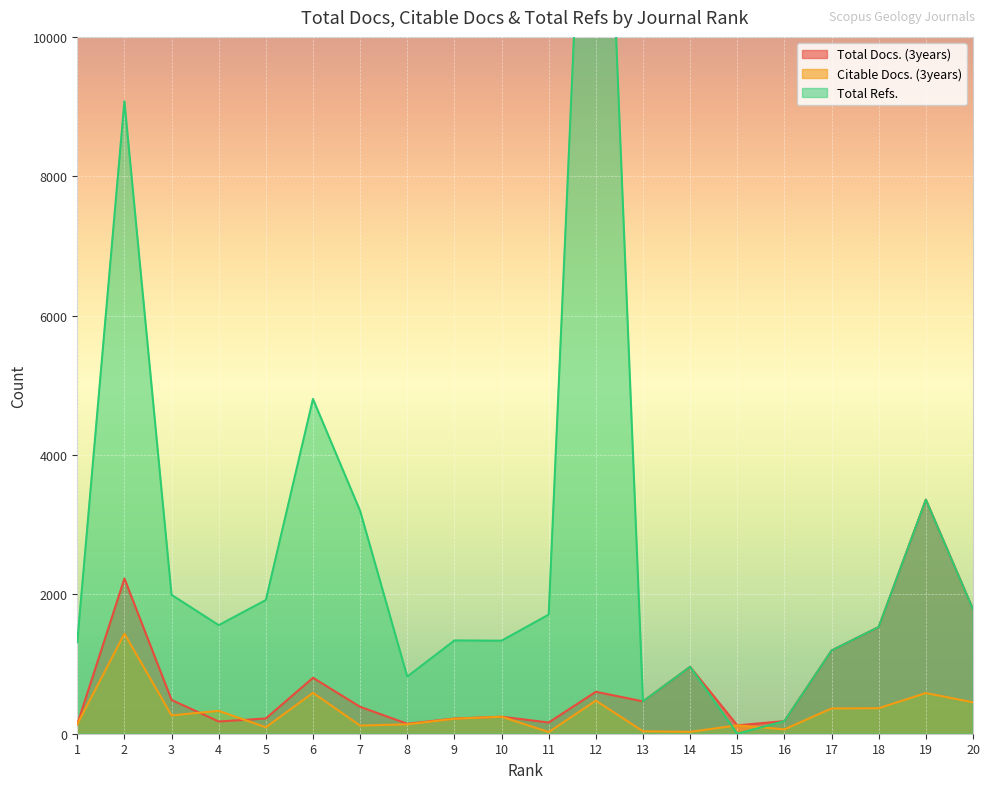

The value of Citable Docs. (3years) at 2 is 1435. True or false?

True